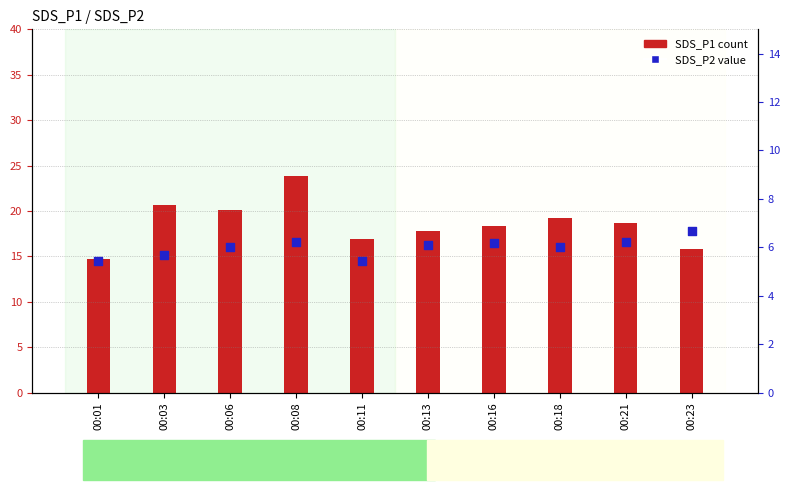

At which category is the sum across all series the highest?

00:08